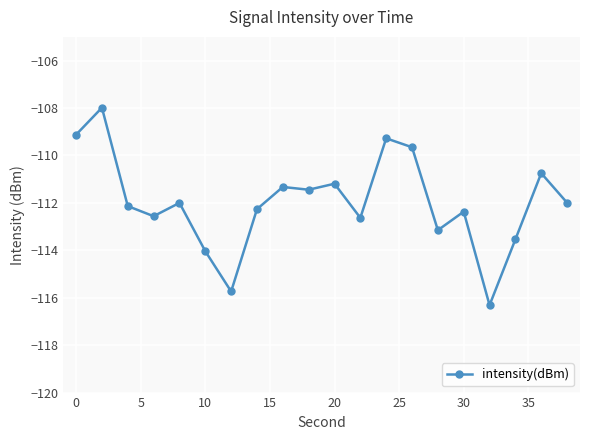

What is the sum of all values?

-2239.5